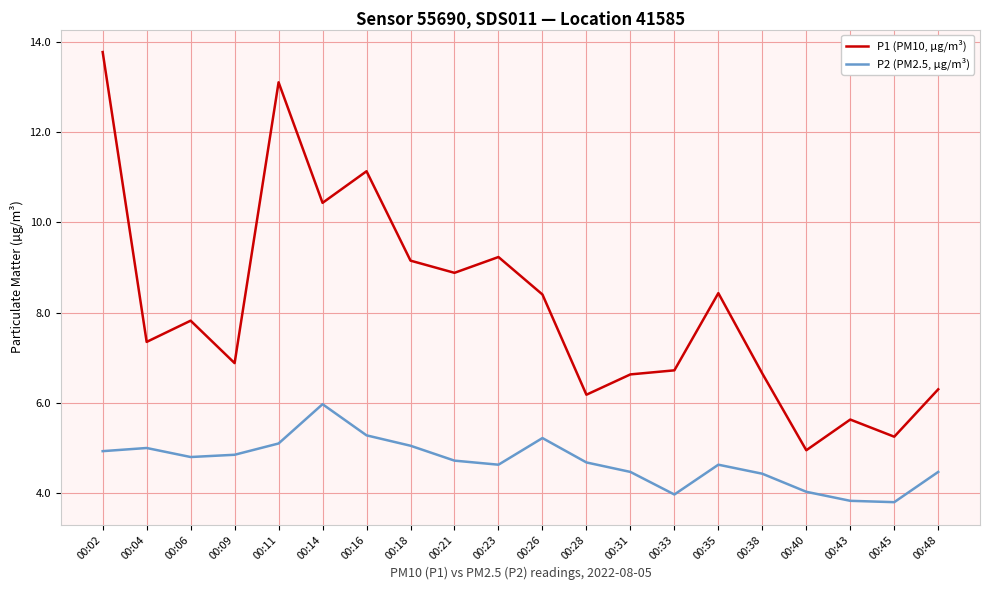

True or false: P2 (PM2.5, µg/m³) and P1 (PM10, µg/m³) intersect in this chart.

False